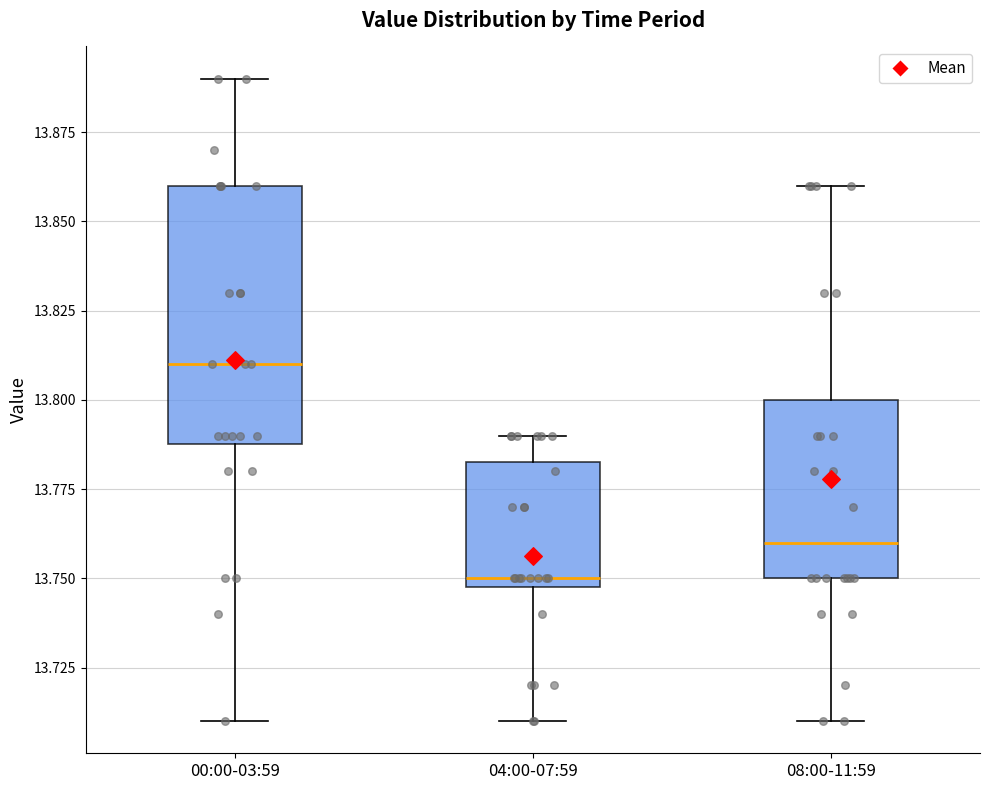

Reading left to right, transcribe this box plot: for each box, give where its median line is, the range the box spans, and where its two whiskers end, as read against the y-axis. The values are not printed on the chart, so give them approximately, as read against the axis.

00:00-03:59: median 13.810, box 13.790 to 13.860, whiskers 13.710 to 13.890
04:00-07:59: median 13.750 (just above the box's lower edge), box 13.750 to 13.785, whiskers 13.710 to 13.790
08:00-11:59: median 13.760, box 13.750 to 13.800, whiskers 13.710 to 13.860